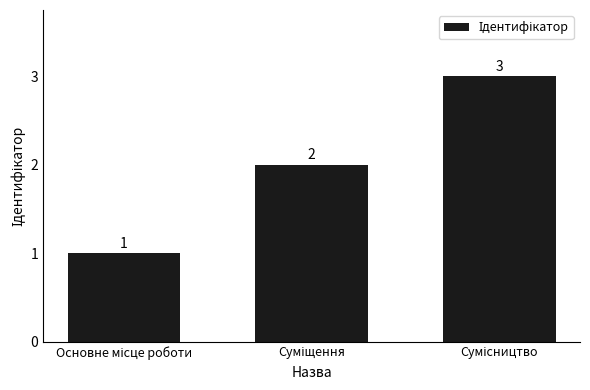

What is the minimum value shown in the chart?

1